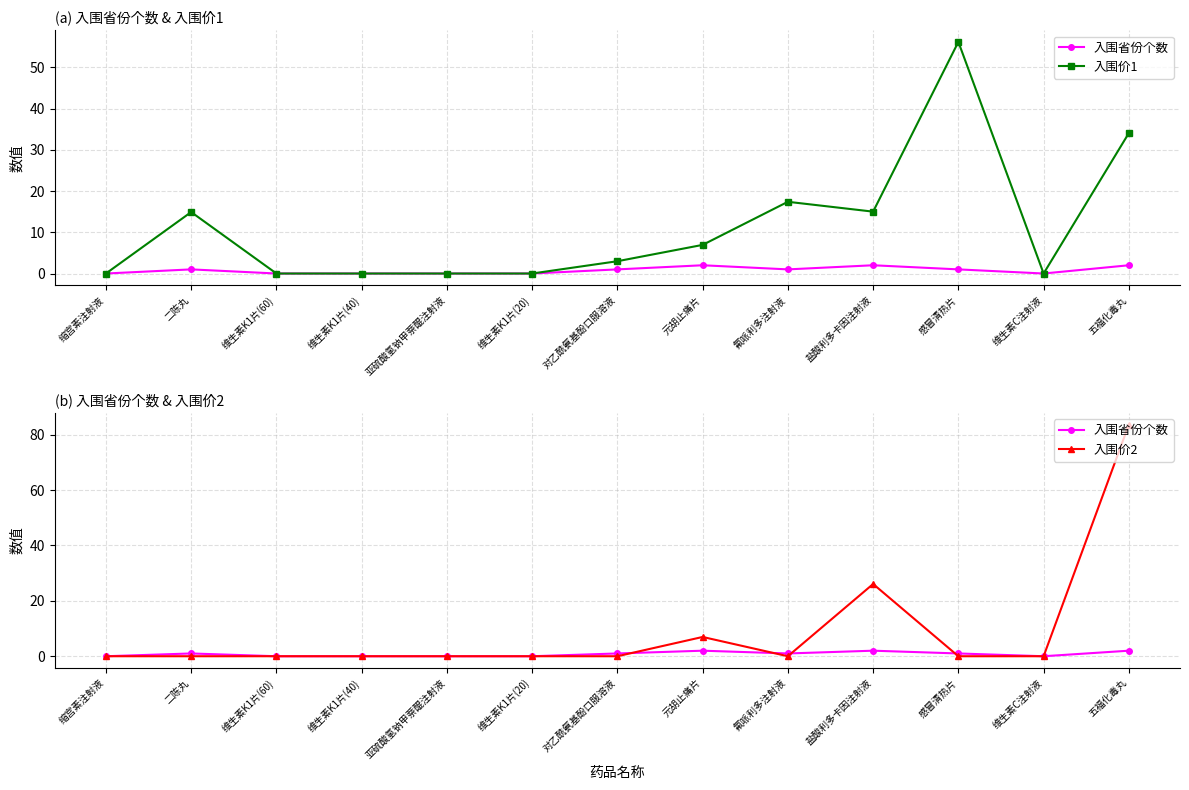

At which category is the sum across all series the highest?

五福化毒丸